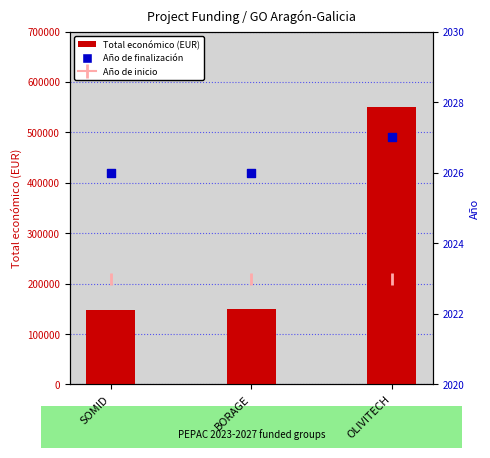

Which series contains the lowest Y value?

Año de inicio